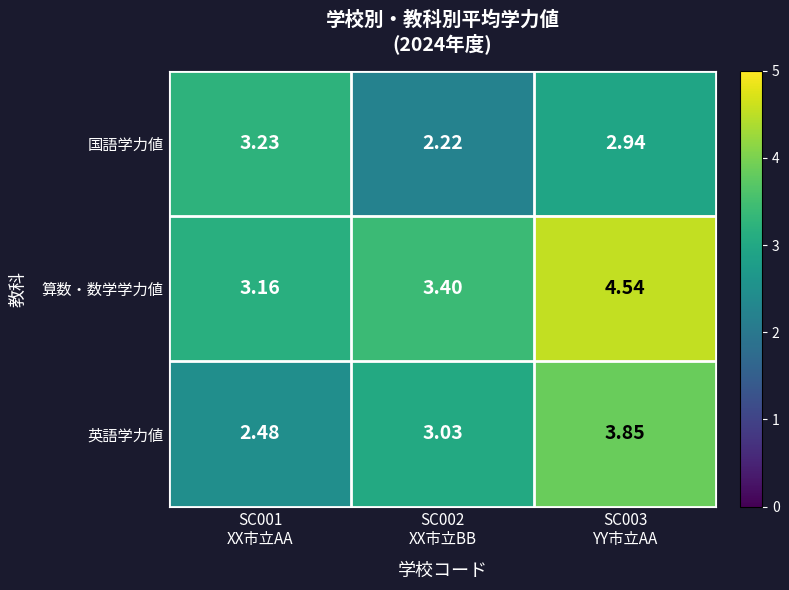

What is the total value across all series at SC001
XX市立AA?

8.9